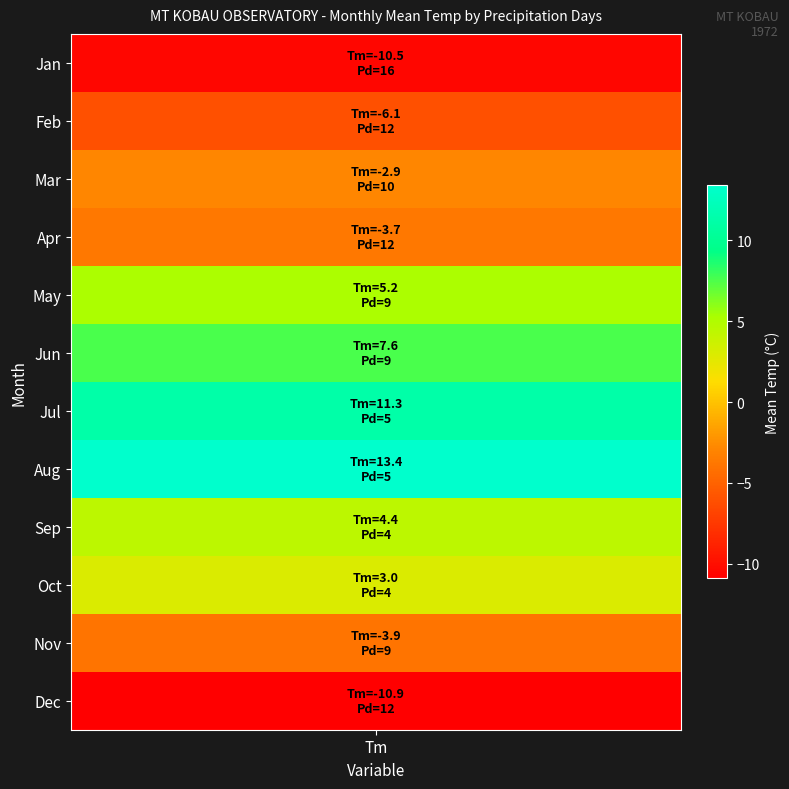

Is it true that 8 equals 5.0 at Pd?

True